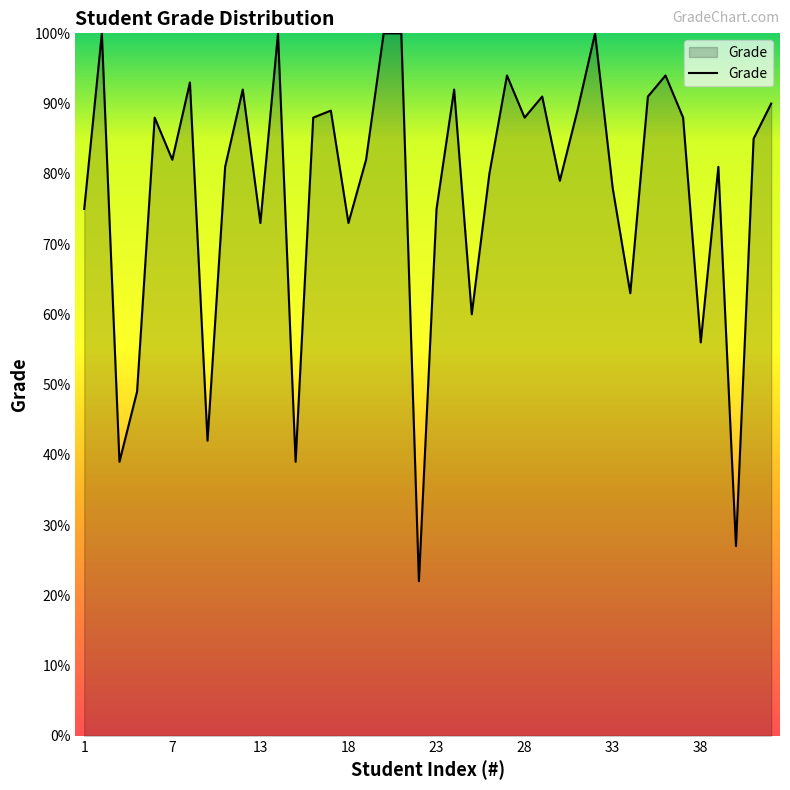

What is the sum of all values?

3108